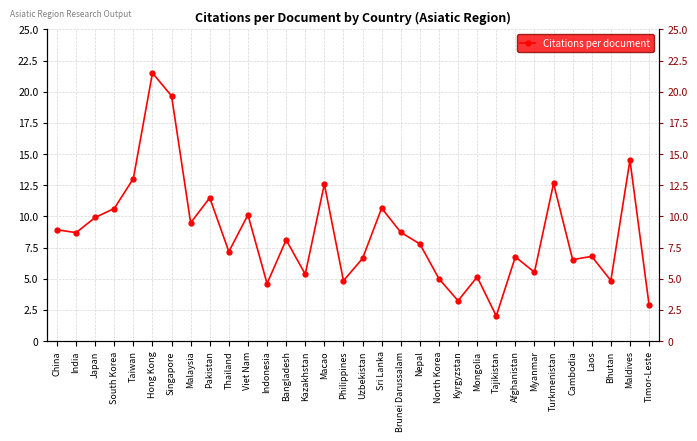

Read the value at China.

8.9